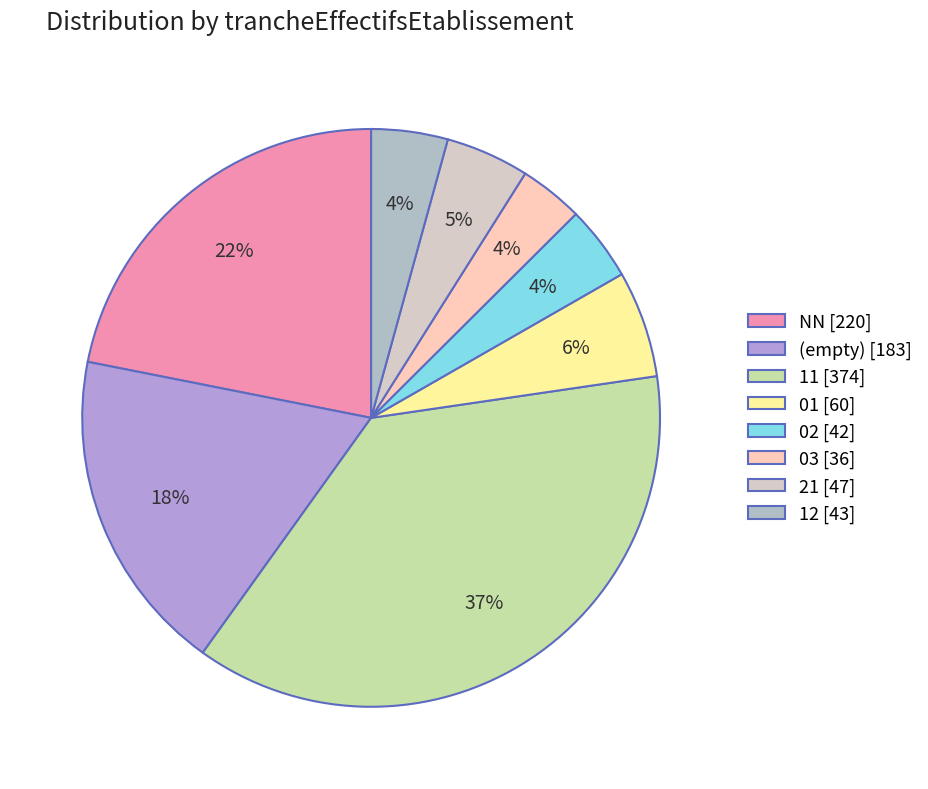

To the nearest percent, what is the average slice percentage?

12%